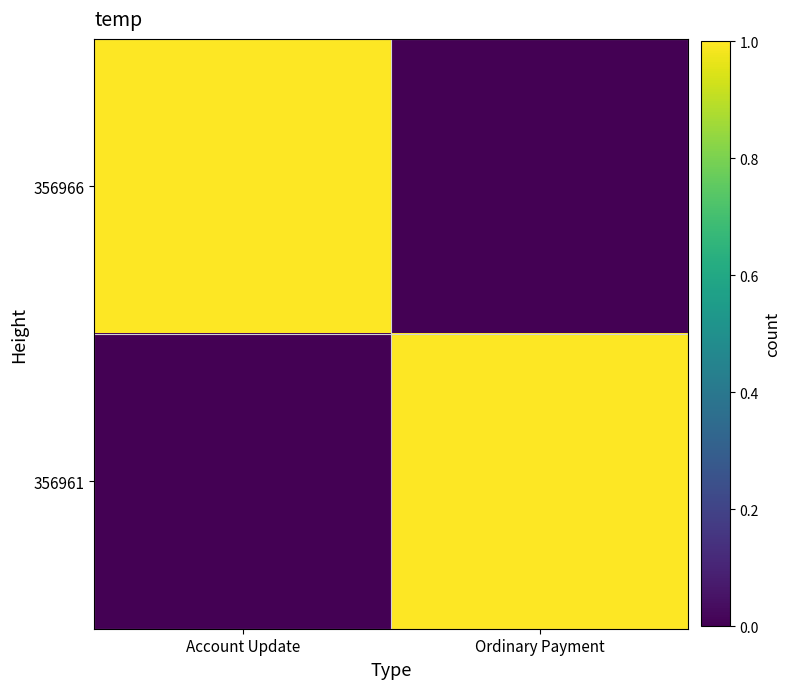

Reading right to left, what are all the values shown in this chart?

356966: Ordinary Payment=0	Account Update=1
356961: Ordinary Payment=1	Account Update=0